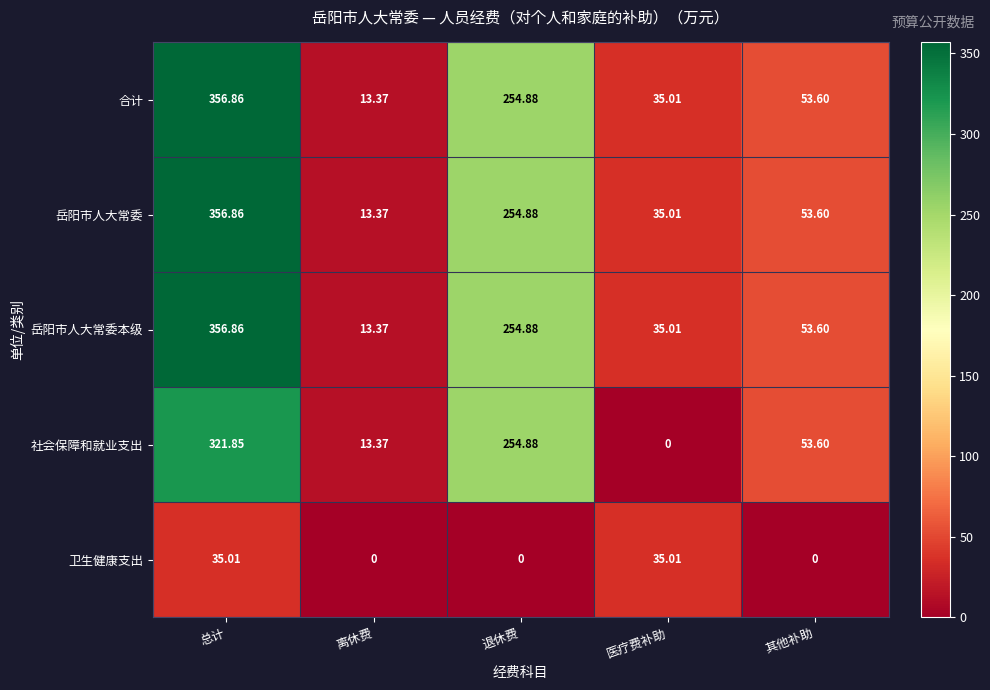

Which category has the highest value across all series?

总计